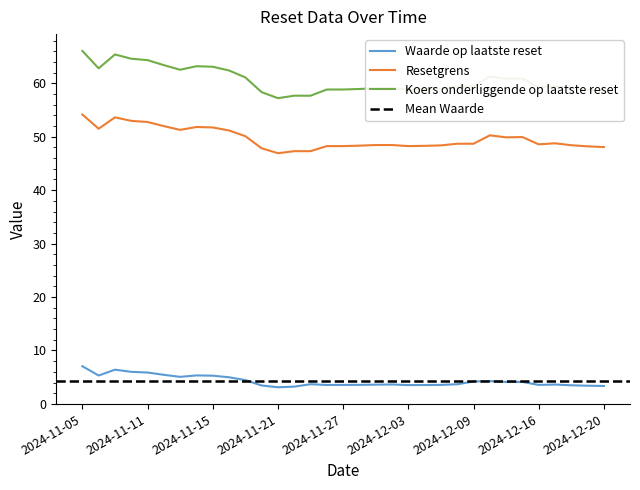

How many lines are shown in the chart?

3